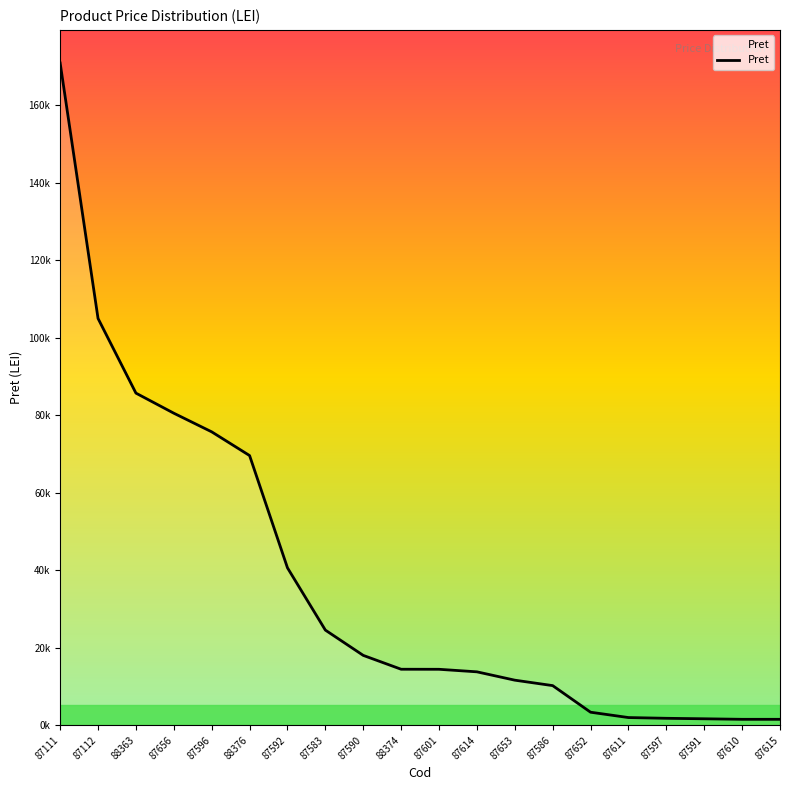

Reading left to right, what are all the values shown in this chart?

170871.0	104959.0	85691.0	80506.3	75697.0	69578.0	40609.0	24539.0	18015.0	14440.0	14427.0	13773.0	11620.7	10216.0	3351.6	1974.0	1781.0	1657.0	1520.0	1520.0